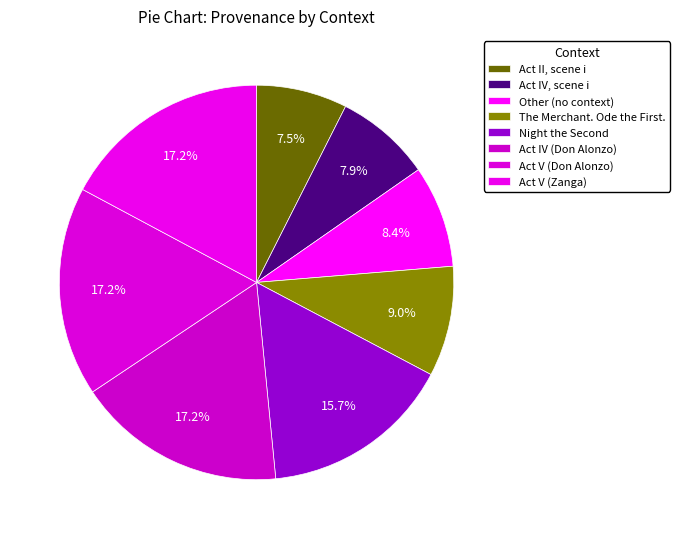

Count the number of slices in the pie.

8